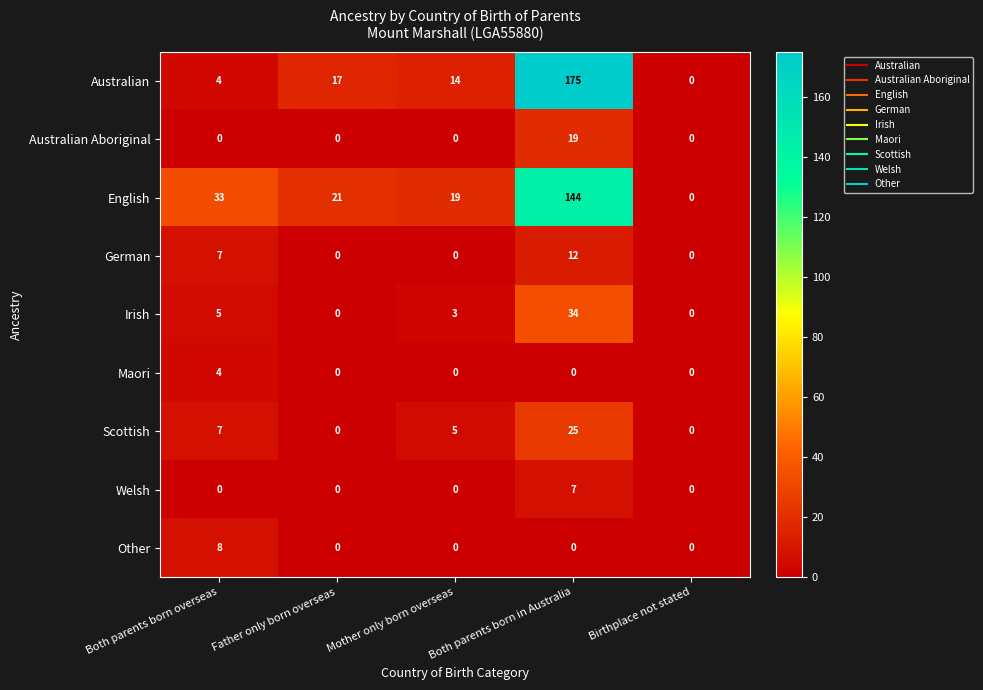

Which series changed the most between Father only born overseas and Birthplace not stated?

English